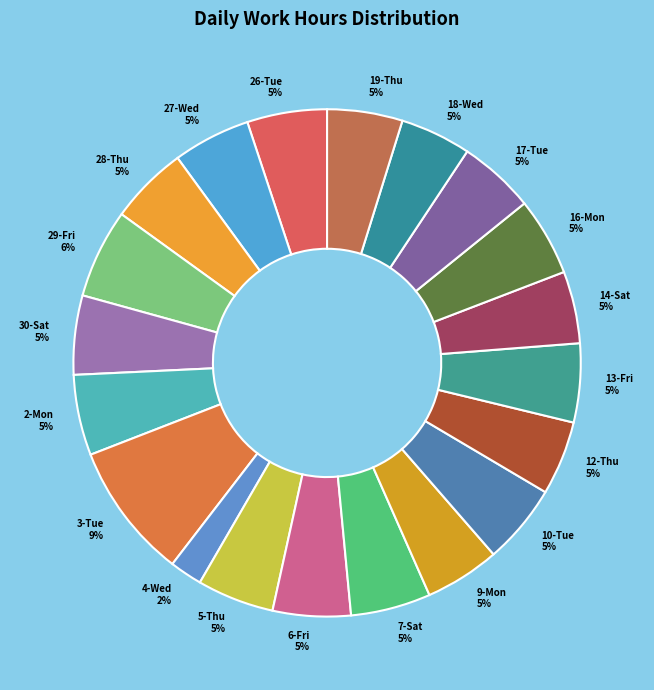

Between 4-Wed and 9-Mon, which is larger?

9-Mon